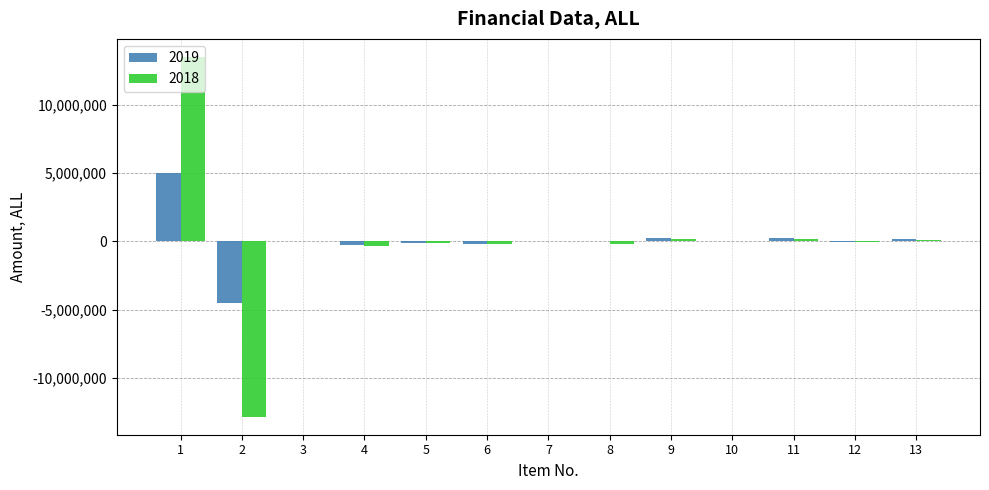

The value of 2019 at 10 is -4279544. True or false?

False